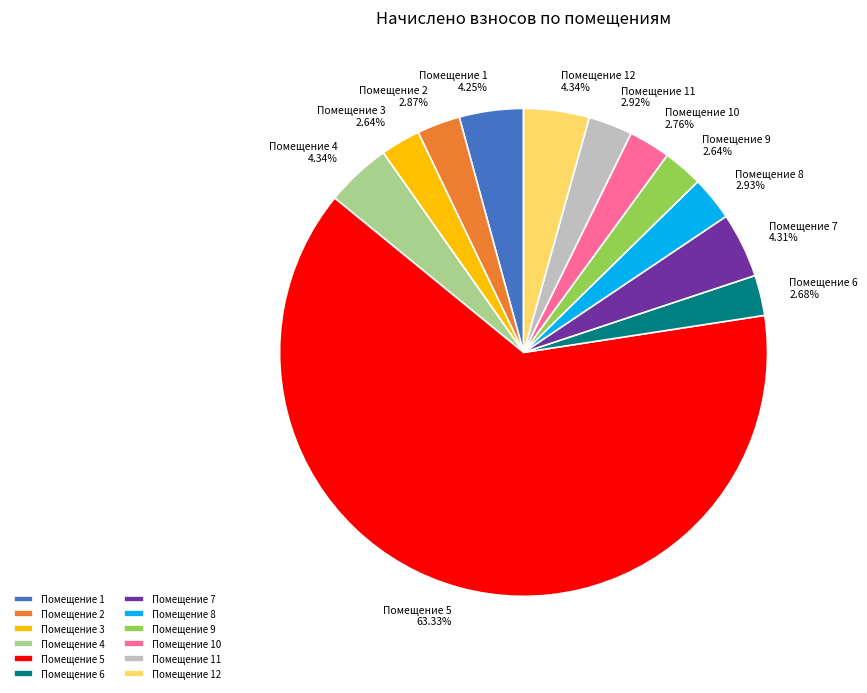

Does Помещение 5 account for over 50% of the chart?

Yes